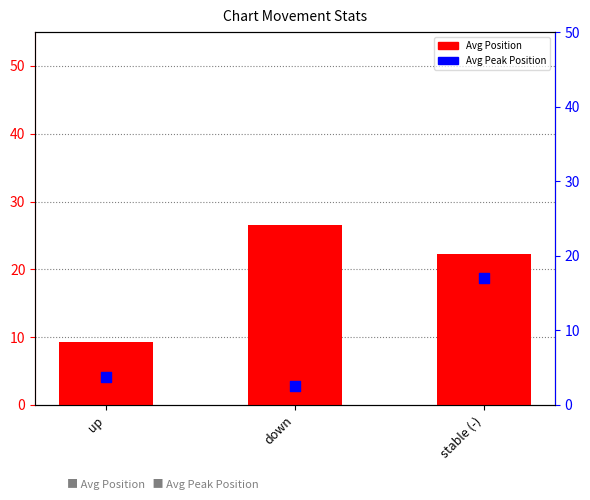

Which series reaches the minimum Y coordinate?

Avg Peak Position